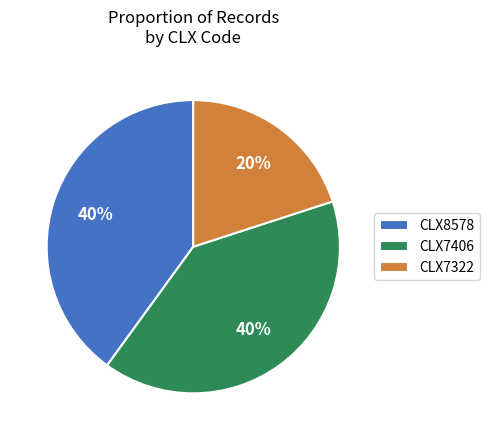

True or false: CLX8578 accounts for 48% of the total.

False